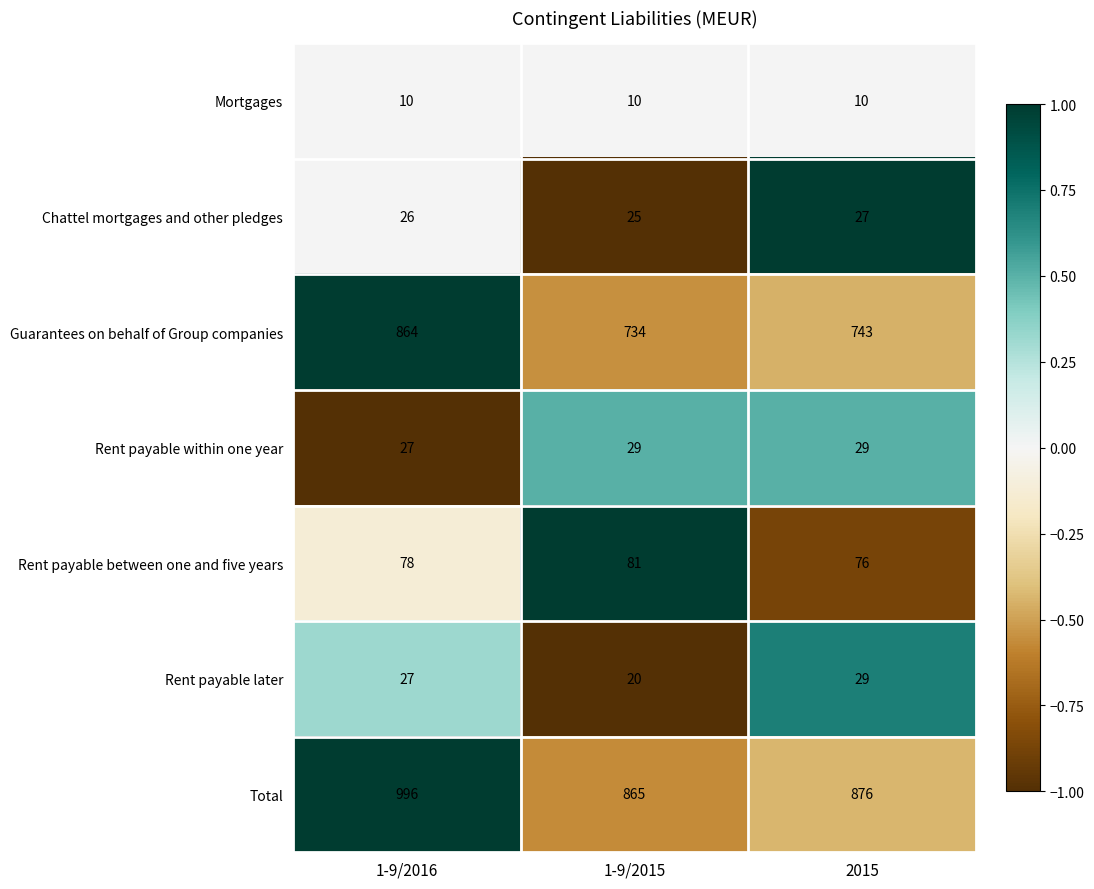

How many values in the Guarantees on behalf of Group companies series are below 743?

1